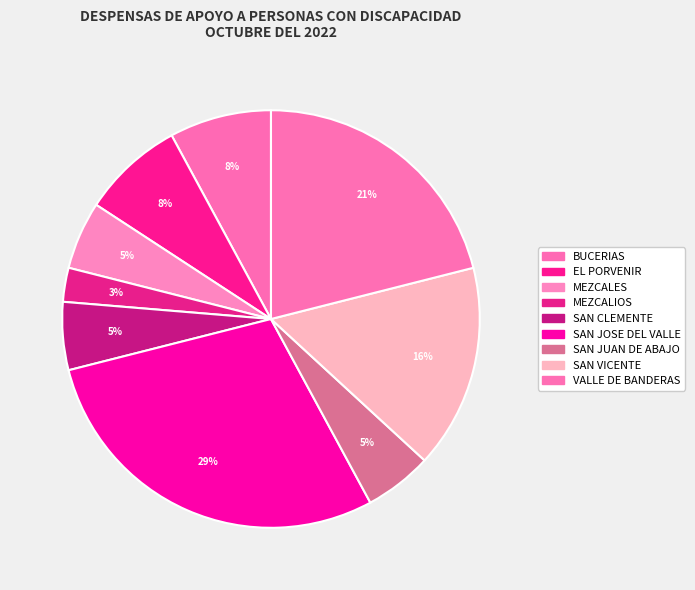

Which slice is the smallest?

MEZCALIOS